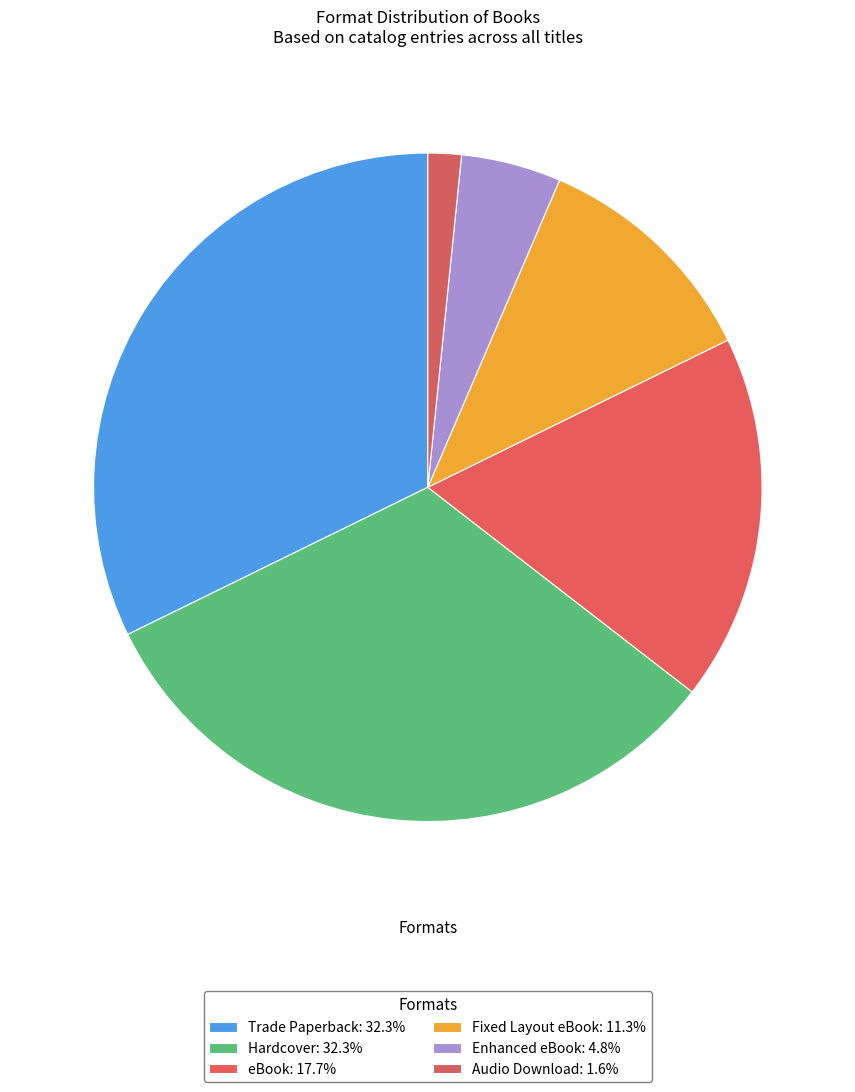

What percentage is NOT represented by eBook?

82.3%